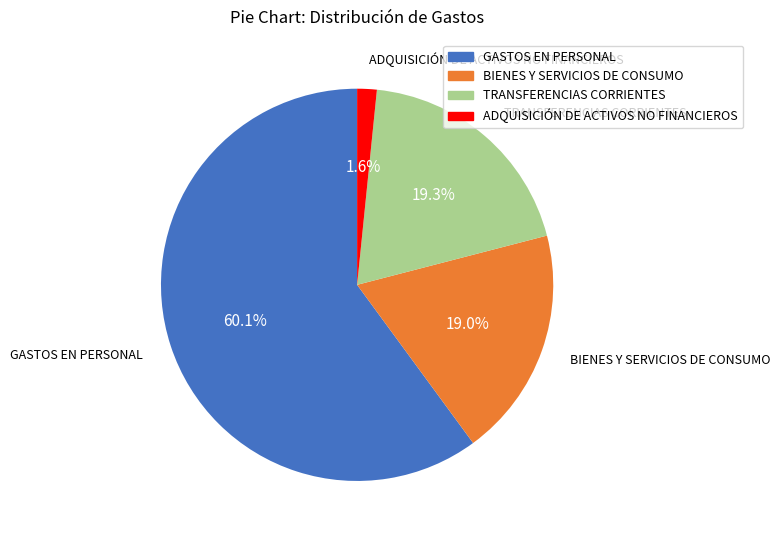

What percentage is the GASTOS EN PERSONAL slice, to the nearest percent?

60%